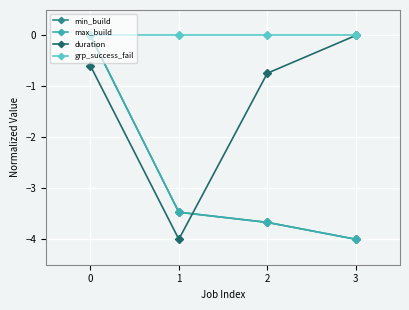

Is it true that max_build equals -3.7 at 2?

True